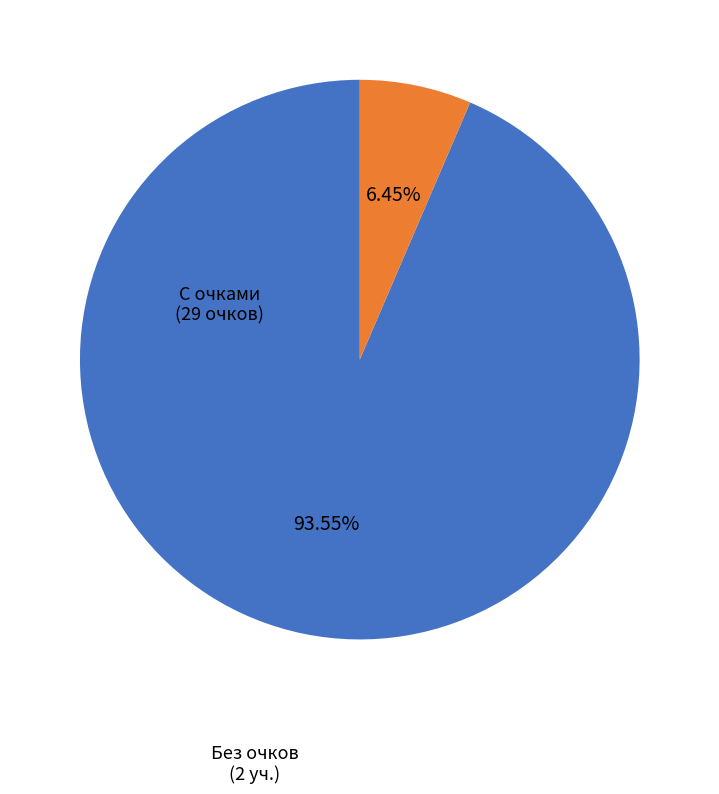

Does any single category account for the majority?

Yes